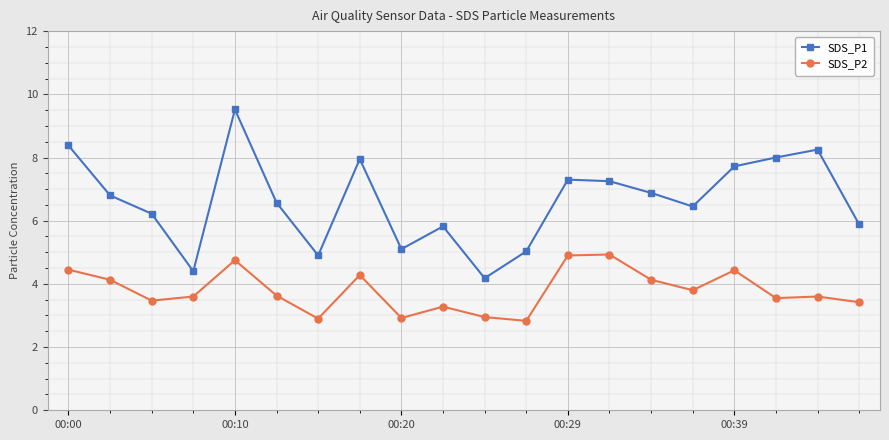

At how many categories does at least one series exceed 4?

20